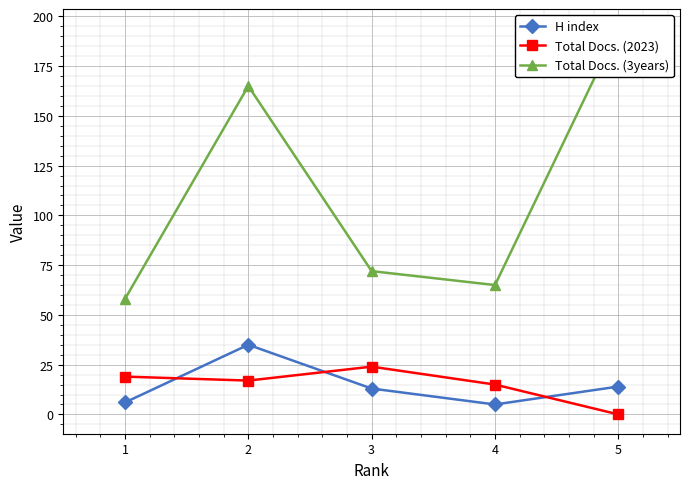

Reading right to left, extract all data points from this chart.

H index: 5=14	4=5	3=13	2=35	1=6
Total Docs. (2023): 5=0	4=15	3=24	2=17	1=19
Total Docs. (3years): 5=194	4=65	3=72	2=165	1=58